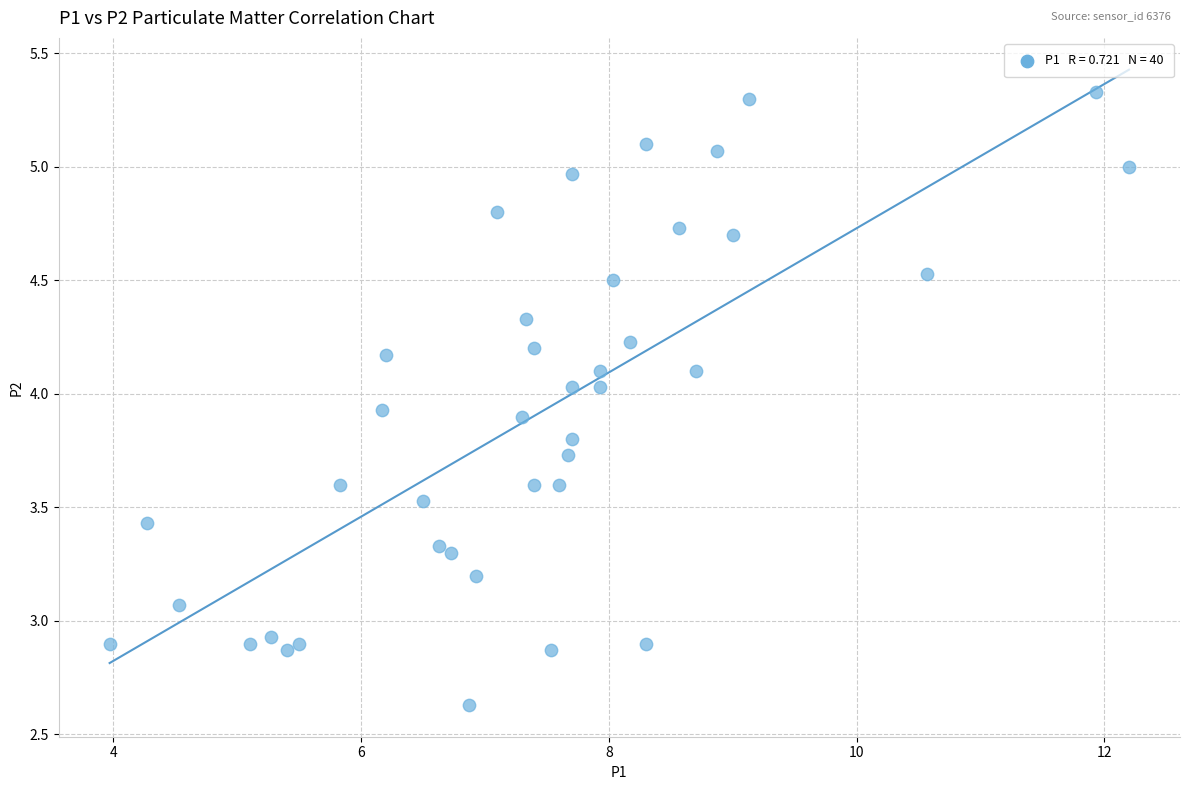

What is the range of X values (max minus min)?

8.2